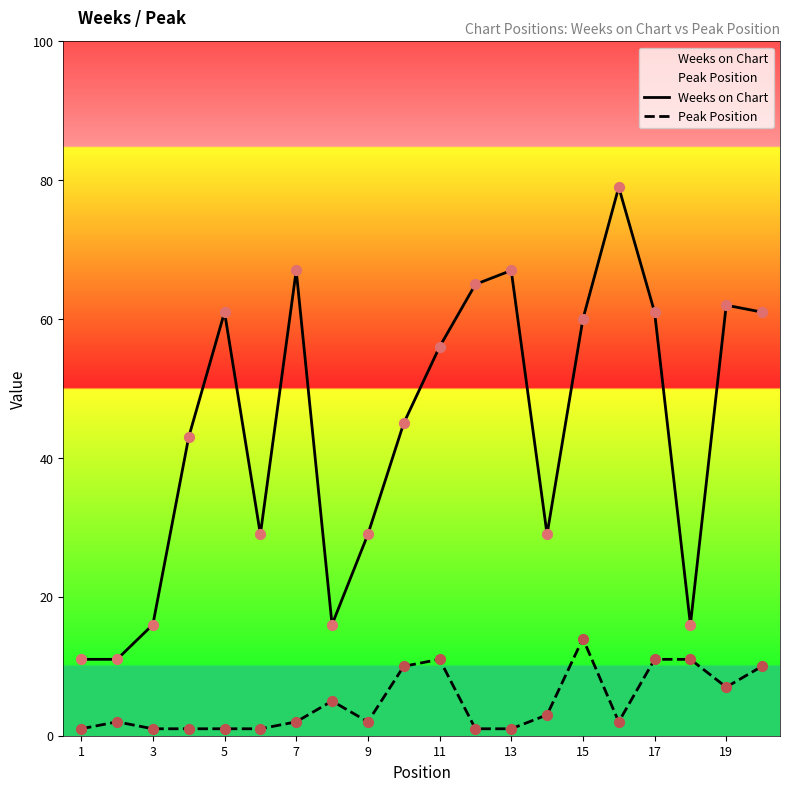

What are all the series names shown in the legend?

Weeks on Chart, Peak Position